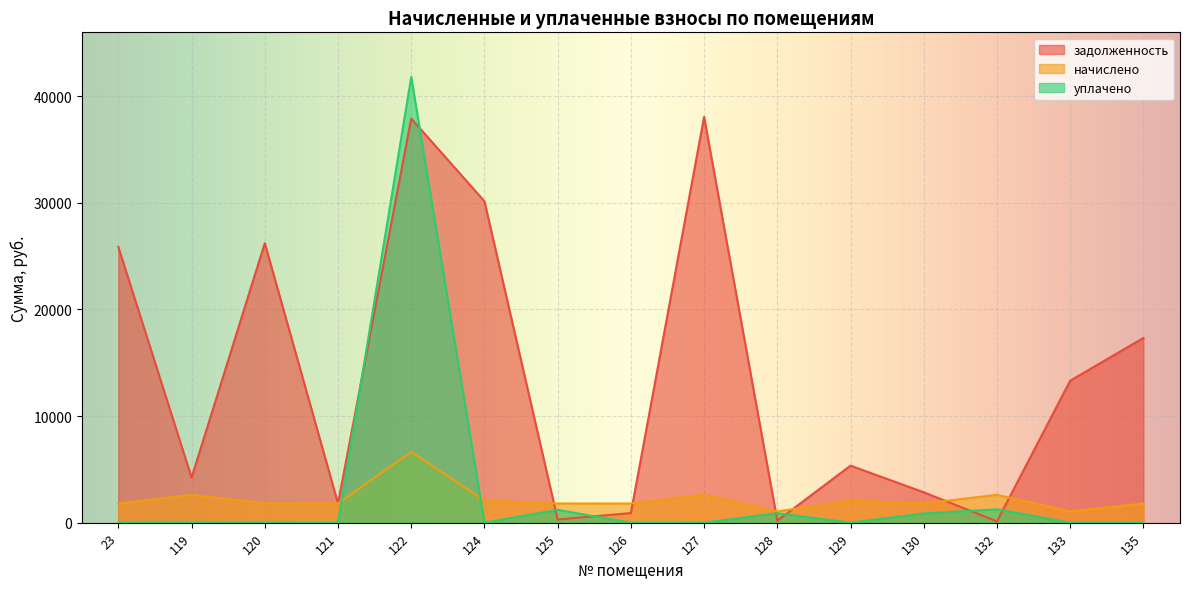

How many lines are shown in the chart?

3